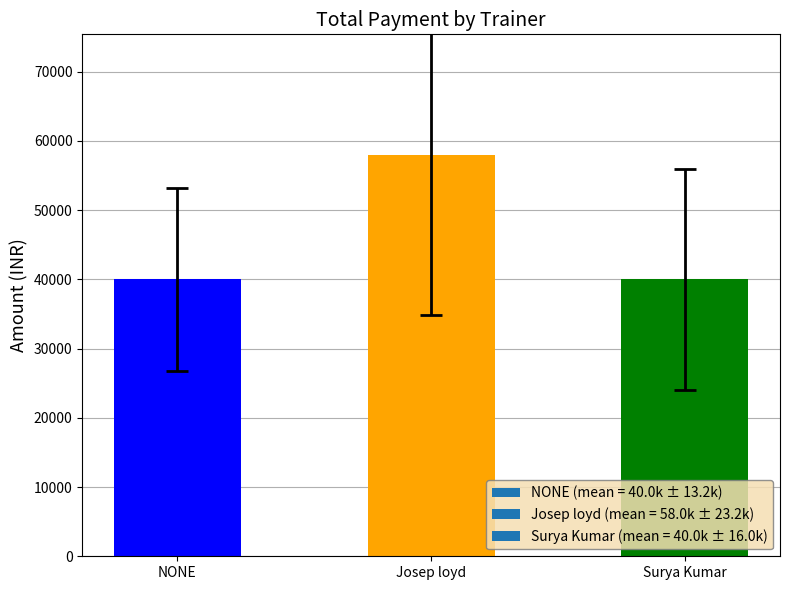

How many categories are shown in the chart?

3